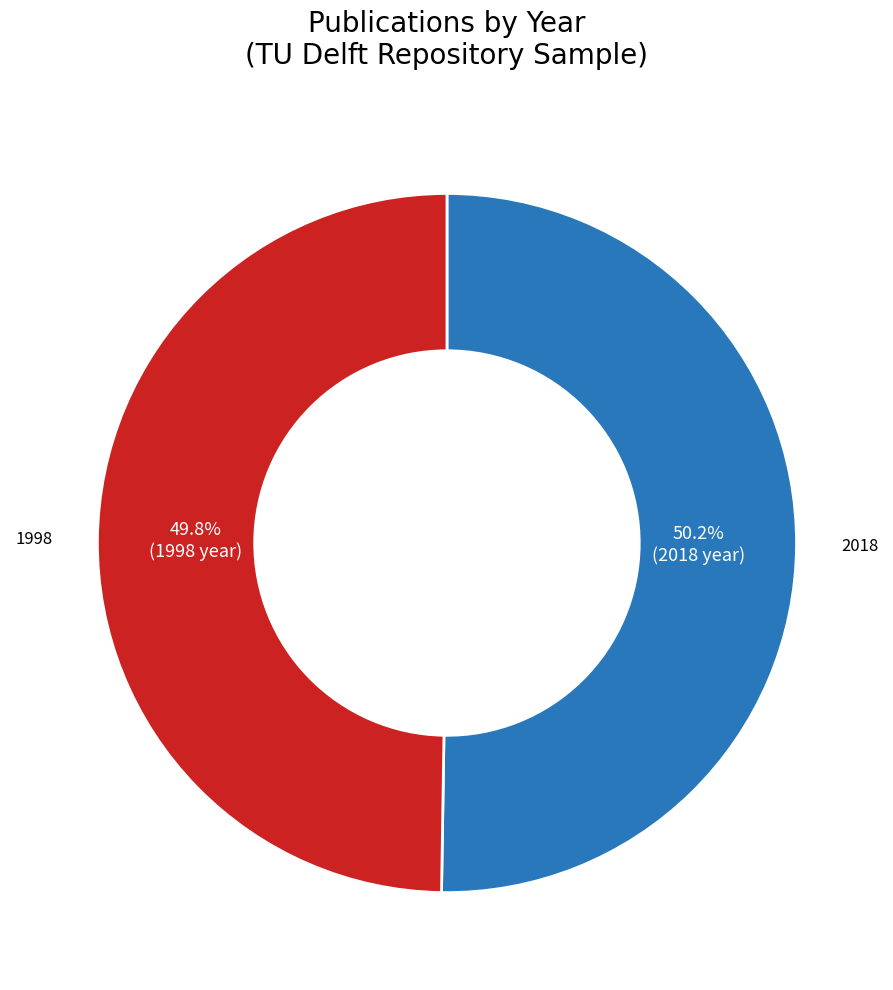

Does any single category account for the majority?

Yes